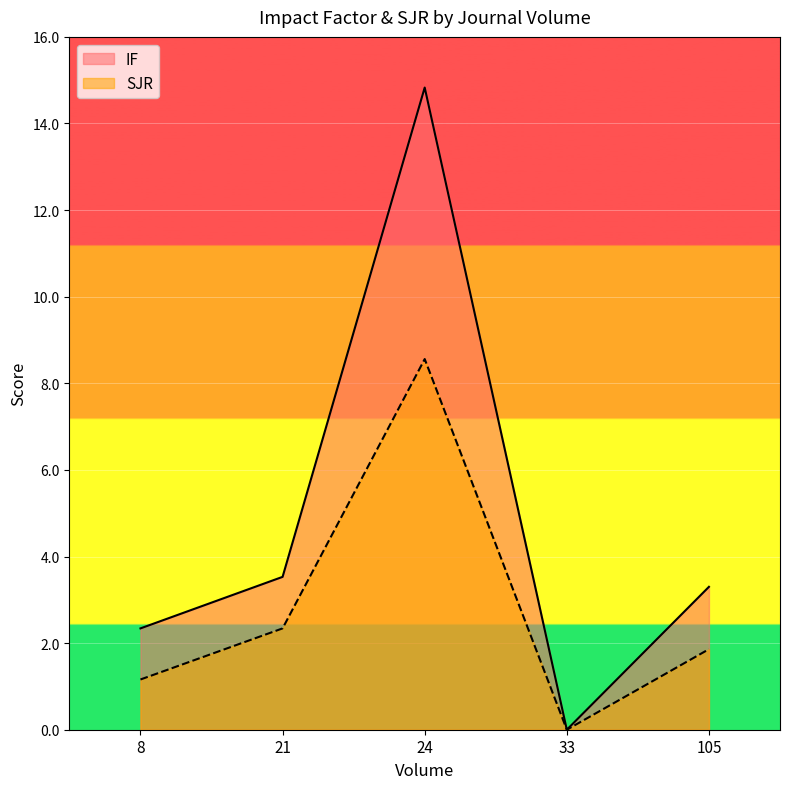

At how many categories does at least one series exceed 13?

1